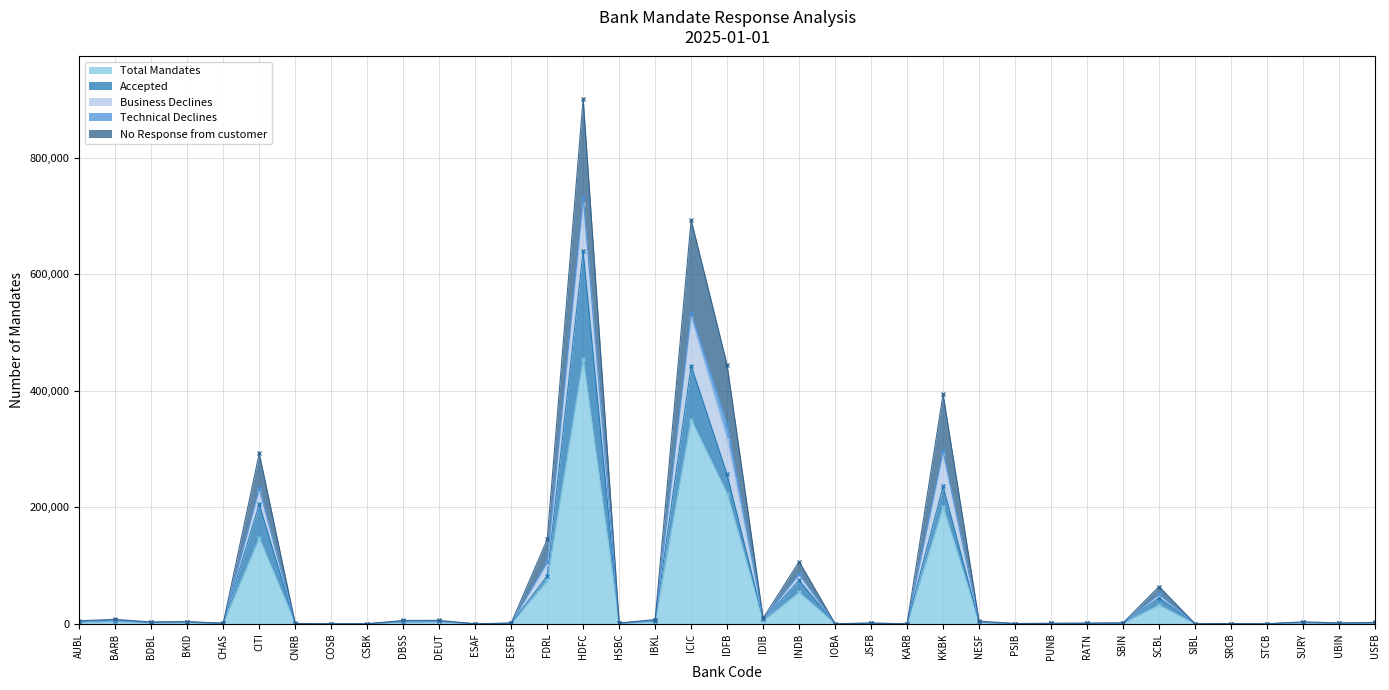

At which category does No Response from customer reach its first local valley?

BDBL